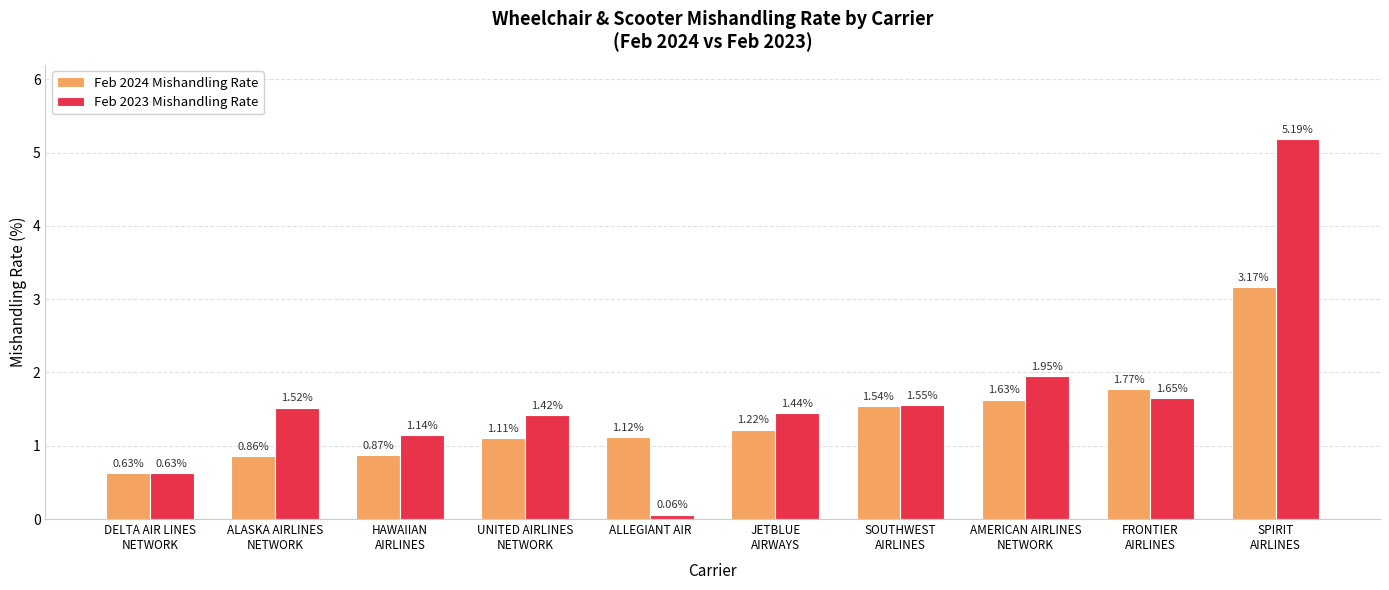

Which series has the largest range (max minus min)?

Feb 2023 Mishandling Rate